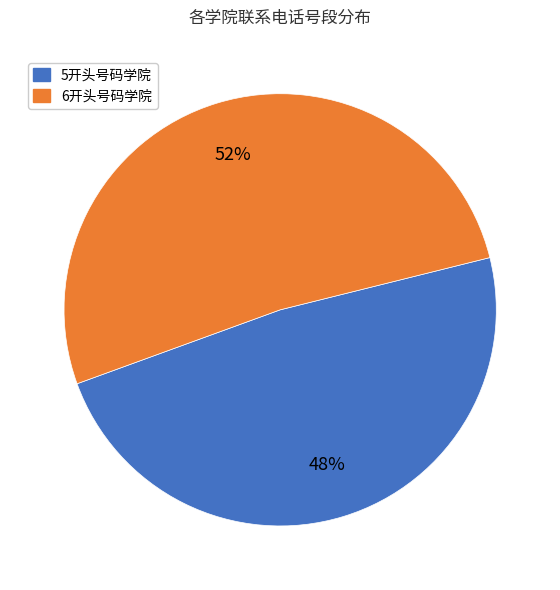

Which slice is the largest?

6开头号码学院